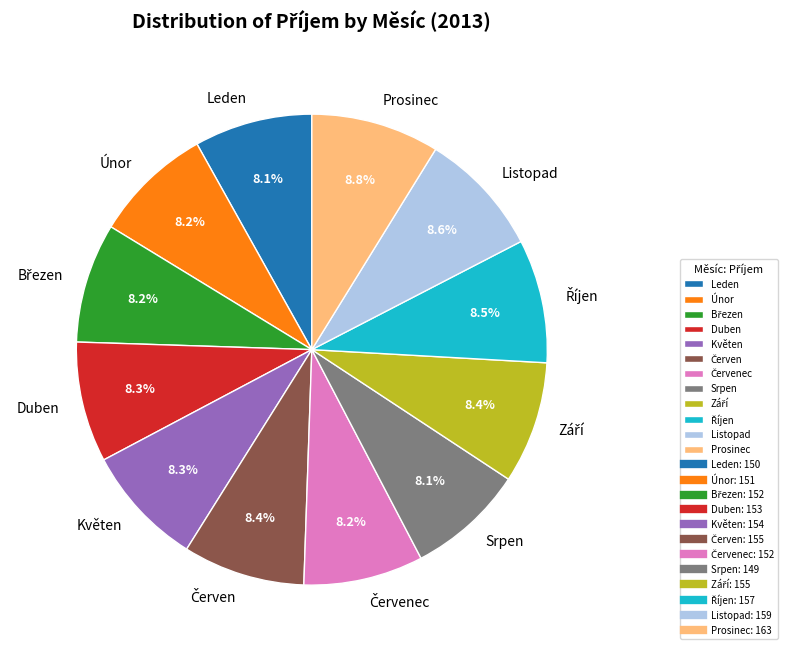

Count the number of slices in the pie.

12